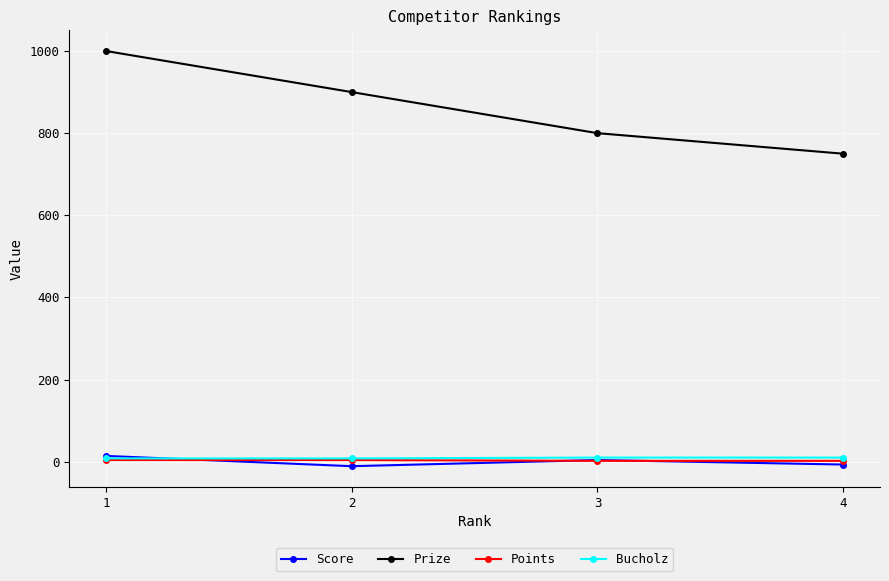

The Prize series shows 210 at 2. True or false?

False